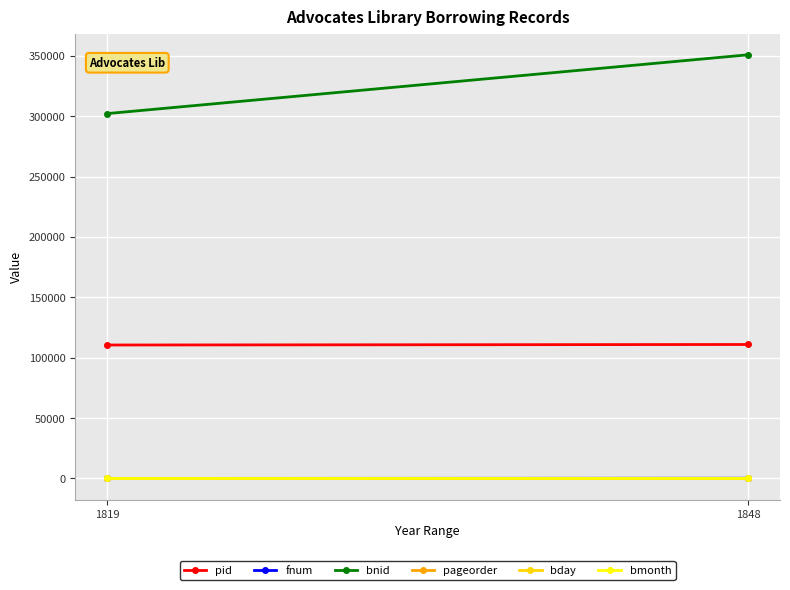

Reading left to right, what are all the values shown in this chart?

pid: 110540	110966
fnum: 35	177
bnid: 302230	350915
pageorder: 33	22
bday: 27	23
bmonth: 1	11